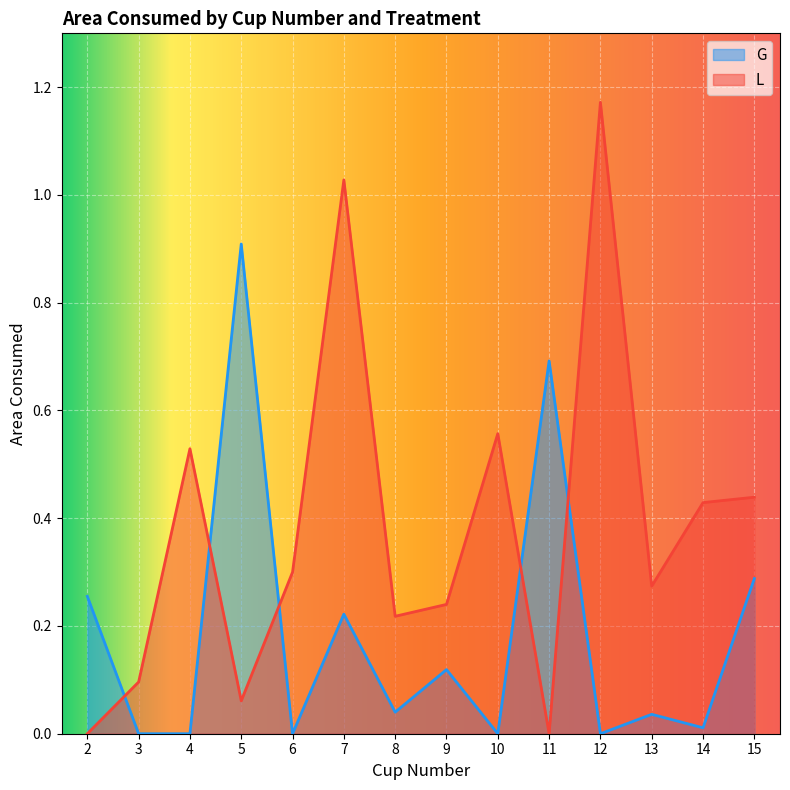

The G series shows 0.3 at 10. True or false?

False